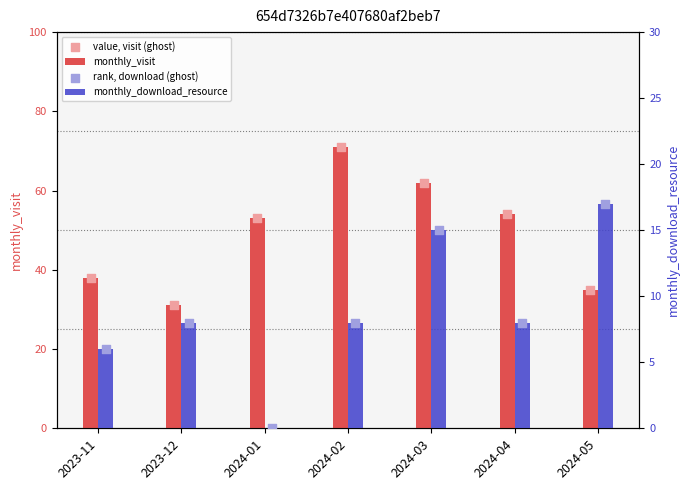

Which series has the largest total across all categories?

monthly_visit